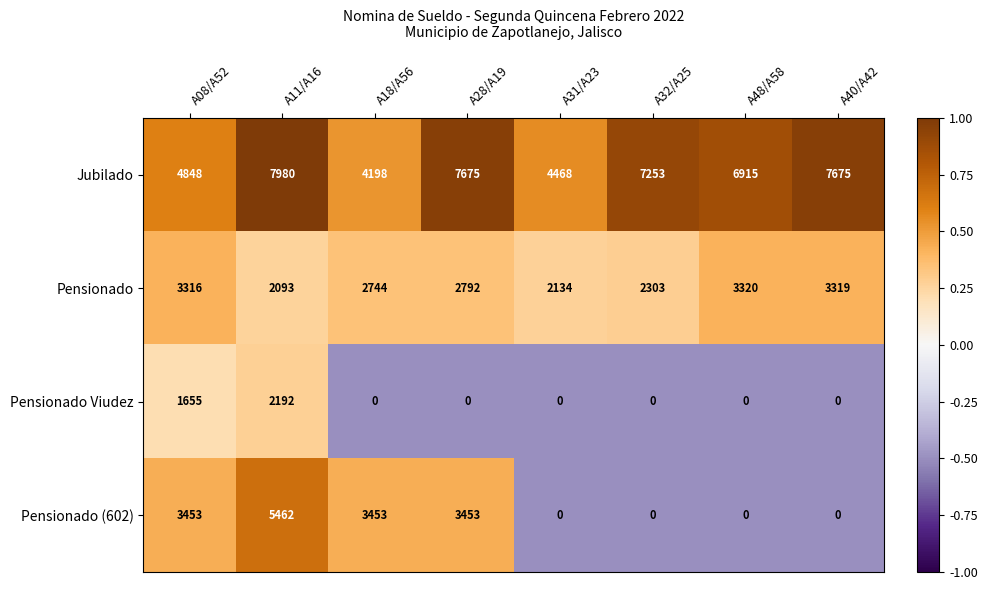

Rank the series by their maximum value, from highest to lowest.

Jubilado, Pensionado (602), Pensionado, Pensionado Viudez